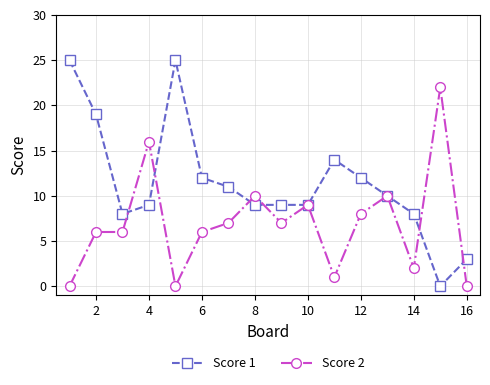

Reading left to right, transcribe all the data shown in this chart.

Score 1: 25	19	8	9	25	12	11	9	9	9	14	12	10	8	0	3
Score 2: 0	6	6	16	0	6	7	10	7	9	1	8	10	2	22	0